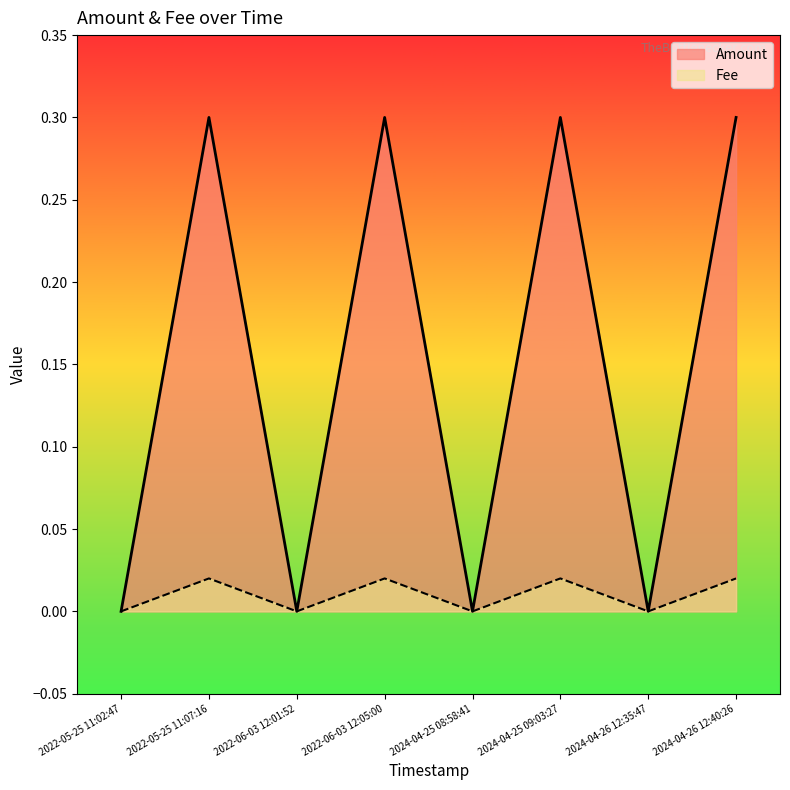

True or false: Amount has more than 2 interior local peaks.

True